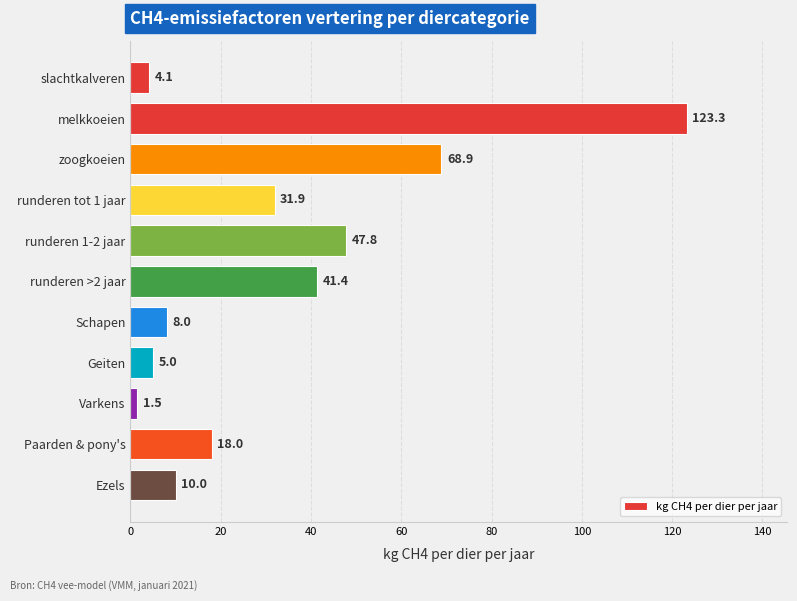

Approximately how many times larger is the value at Geiten compared to slachtkalveren?

1.2